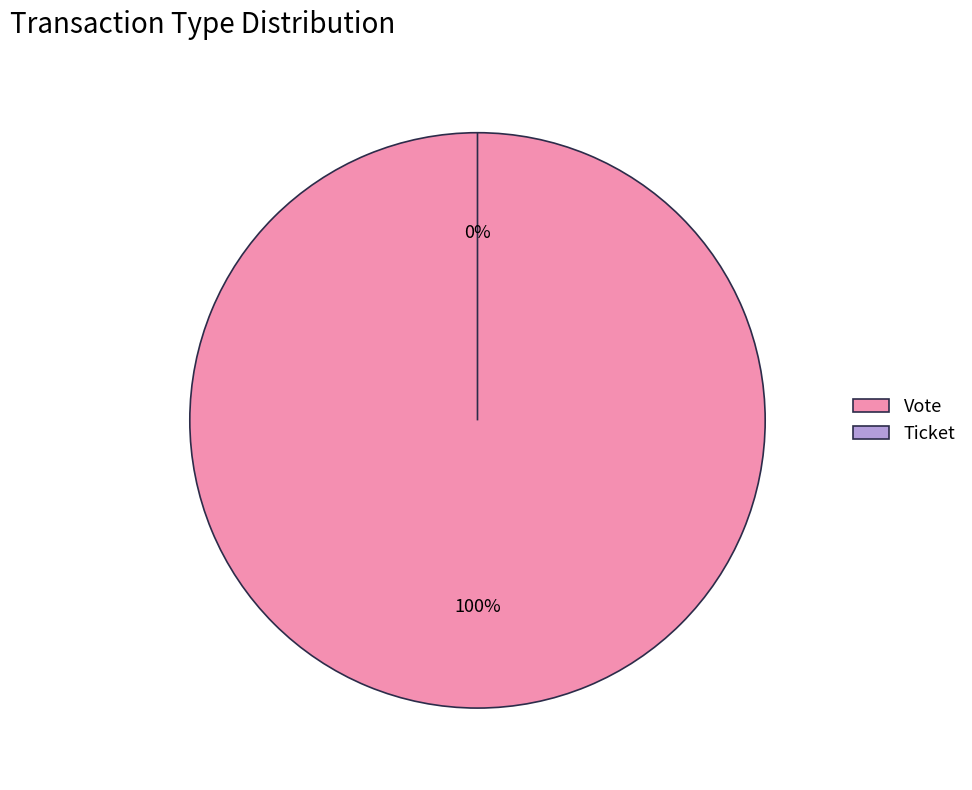

To the nearest percent, what is the average slice percentage?

50%